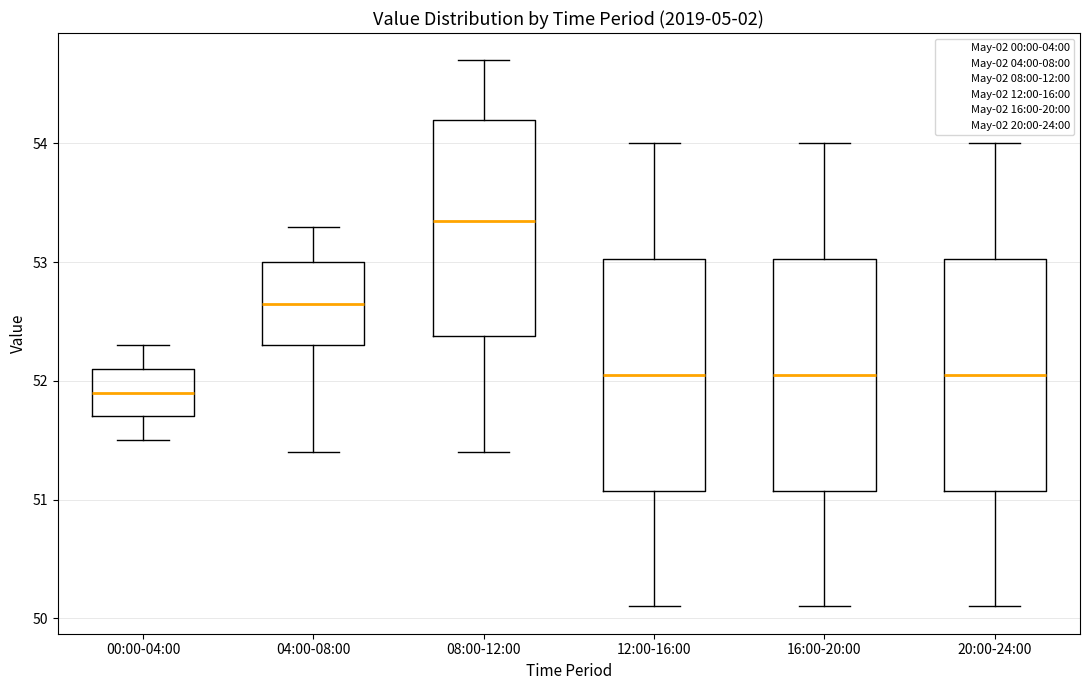

Reading left to right, read every box against the y-axis: the position of its median line, the range the box covers, and the ends of its whiskers. The values are not printed on the chart, so give them approximately, as read against the axis.

00:00-04:00: median 51.9, box 51.7 to 52.1, whiskers 51.5 to 52.3
04:00-08:00: median 52.7, box 52.3 to 53.0, whiskers 51.4 to 53.3
08:00-12:00: median 53.4, box 52.4 to 54.2, whiskers 51.4 to 54.7
12:00-16:00: median 52.1, box 51.1 to 53.0, whiskers 50.1 to 54.0
16:00-20:00: median 52.1, box 51.1 to 53.0, whiskers 50.1 to 54.0
20:00-24:00: median 52.1, box 51.1 to 53.0, whiskers 50.1 to 54.0